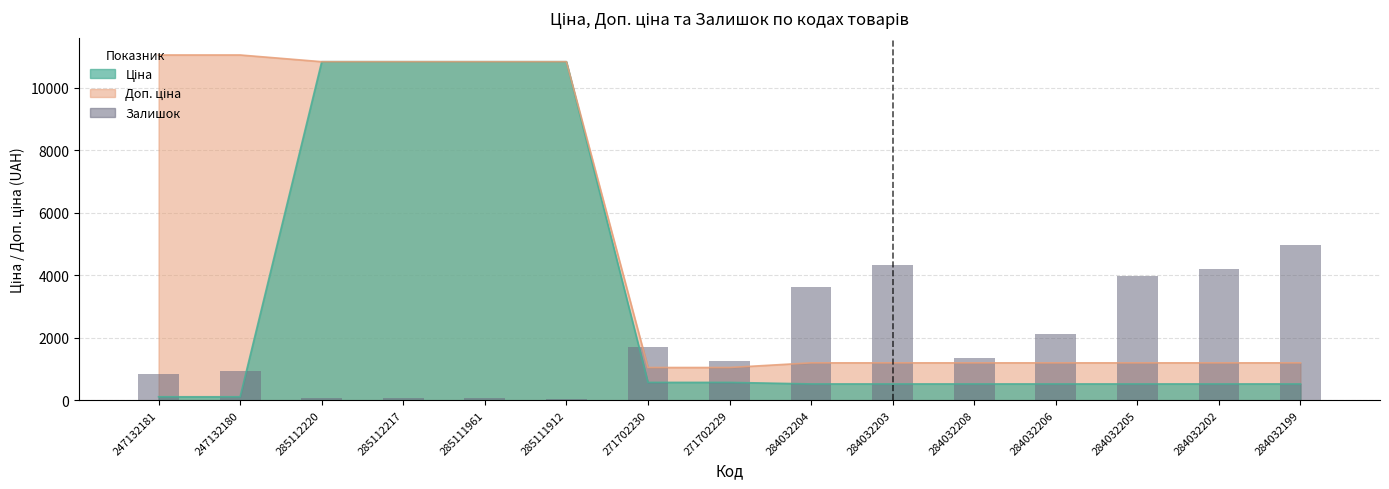

Are the bars grouped side by side (vs. stacked)?

No